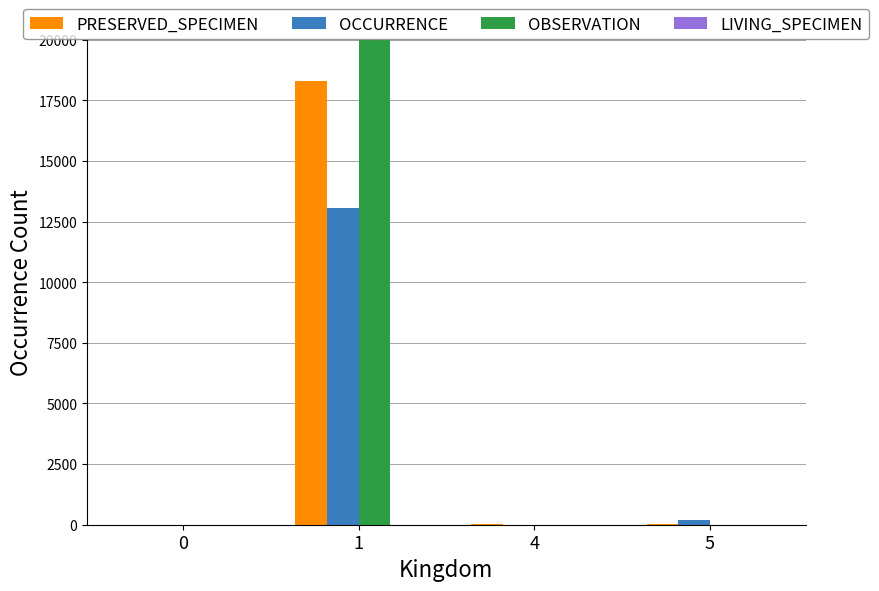

Is the value of PRESERVED_SPECIMEN at 1 greater than the value of LIVING_SPECIMEN at 4?

Yes